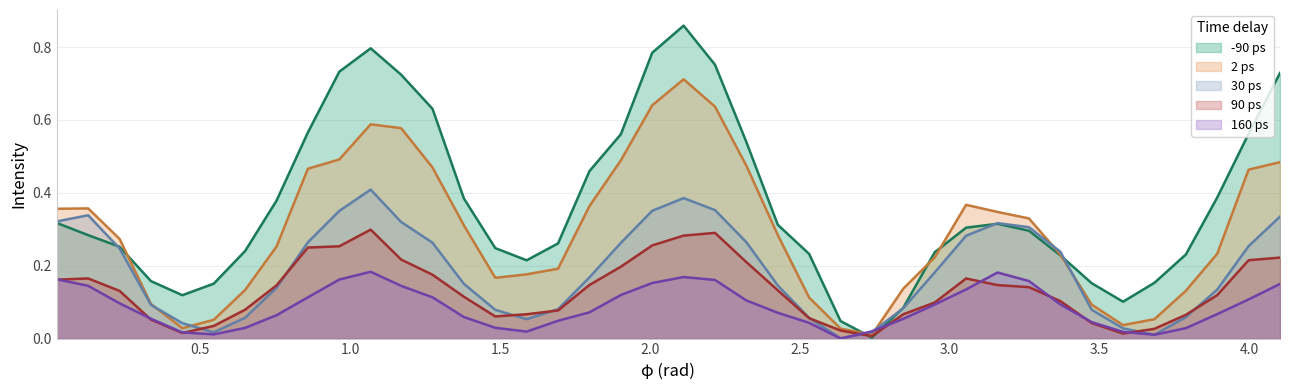

Which series has the widest spread of values?

-90 ps